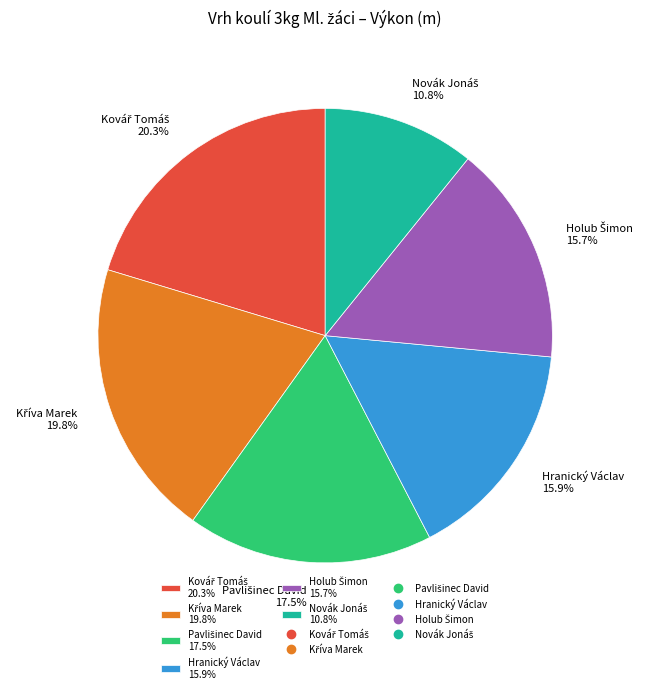

Is there a majority slice in this chart?

No